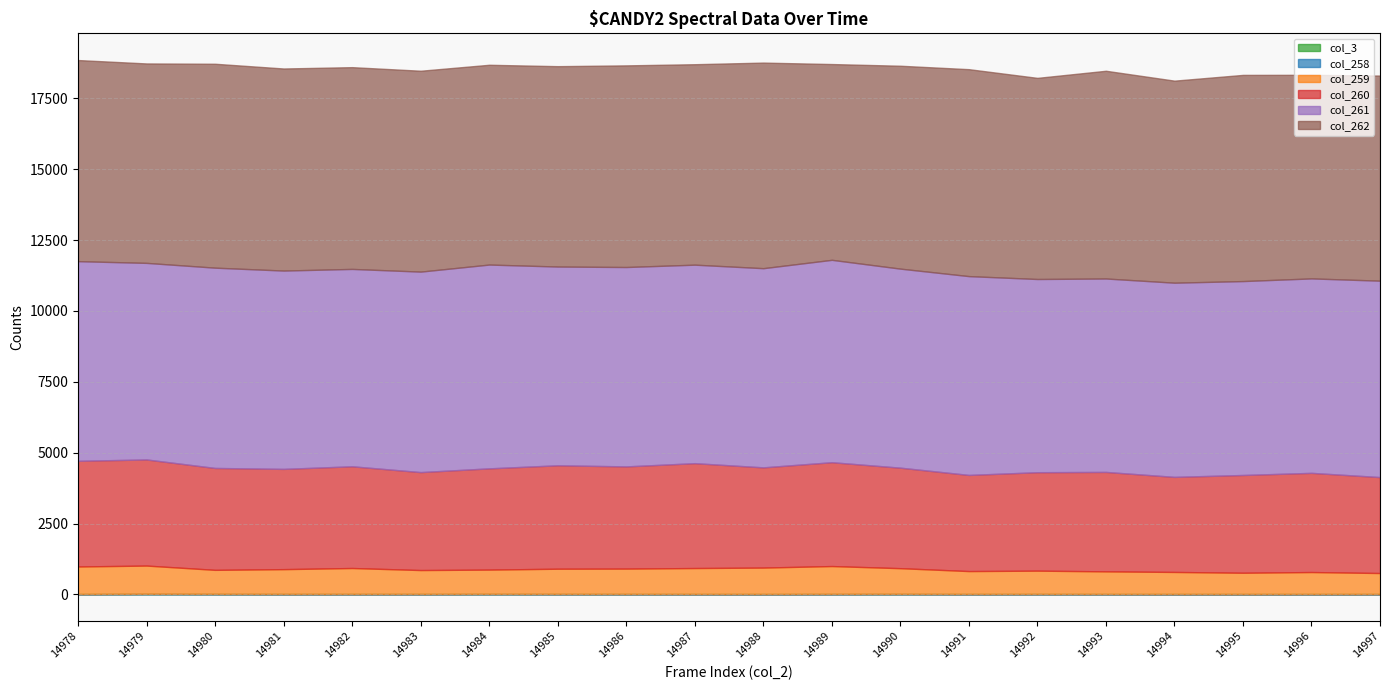

How many interior local valleys does the col_262 series have?

7